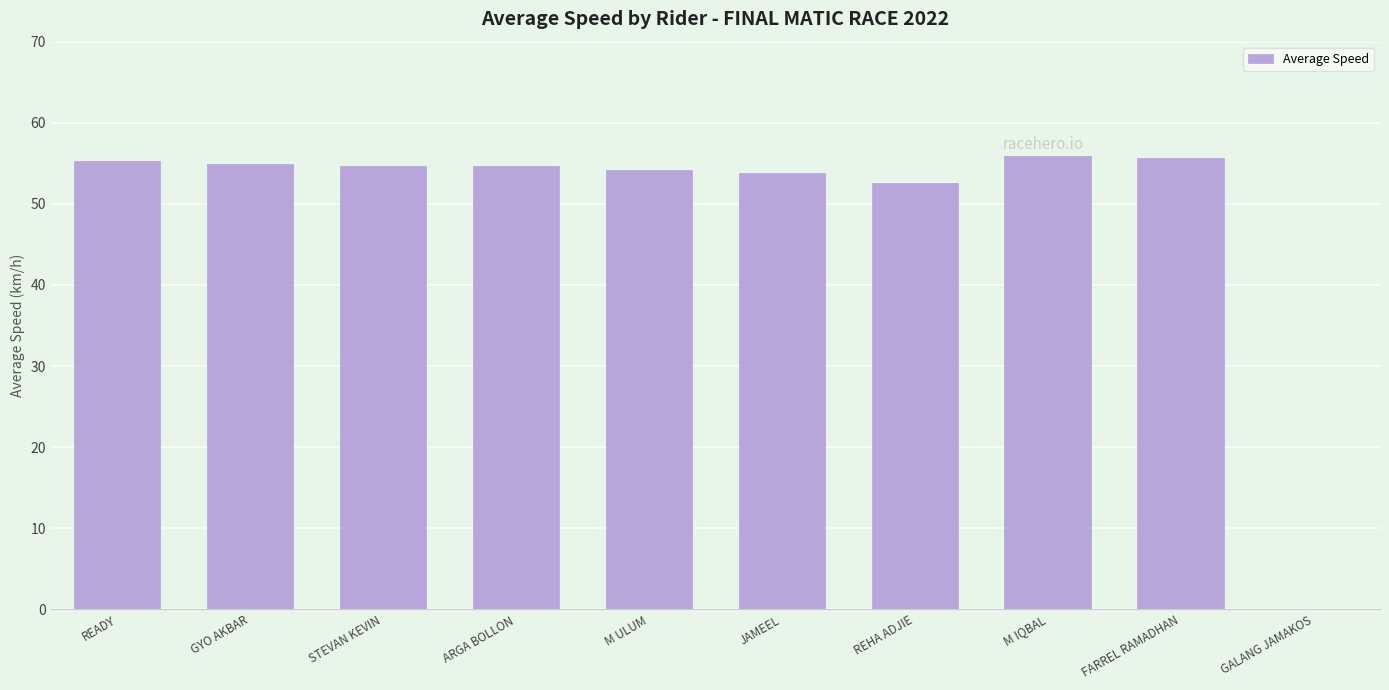

What is the sum of all values?

491.5